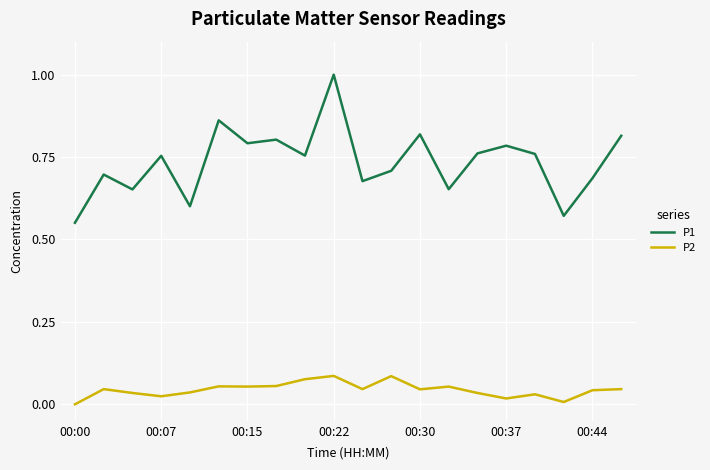

List the series in order of their overall mean, lowest first.

P2, P1